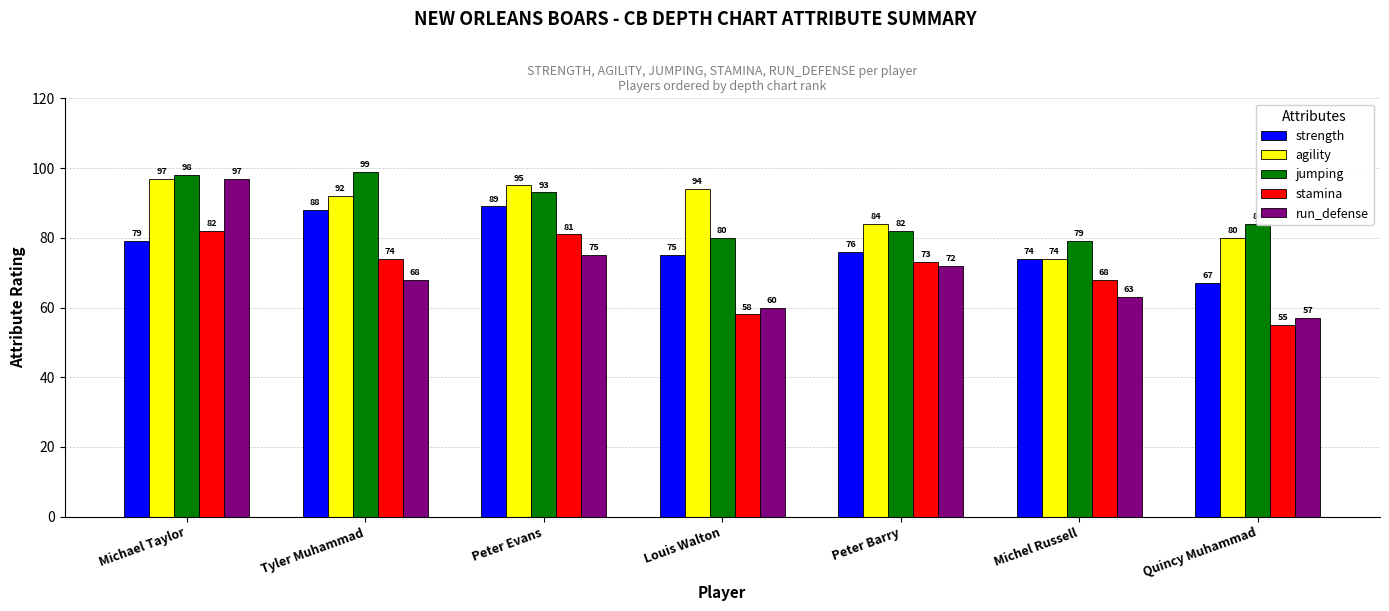

Rank the series at Peter Barry from highest to lowest value.

agility, jumping, strength, stamina, run_defense